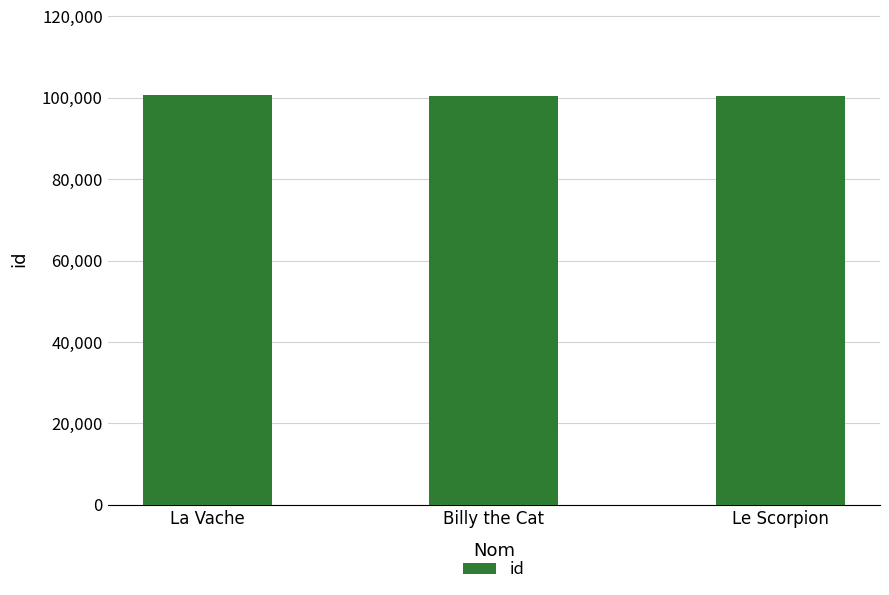

What is the label of the 3rd bar from the right?

La Vache